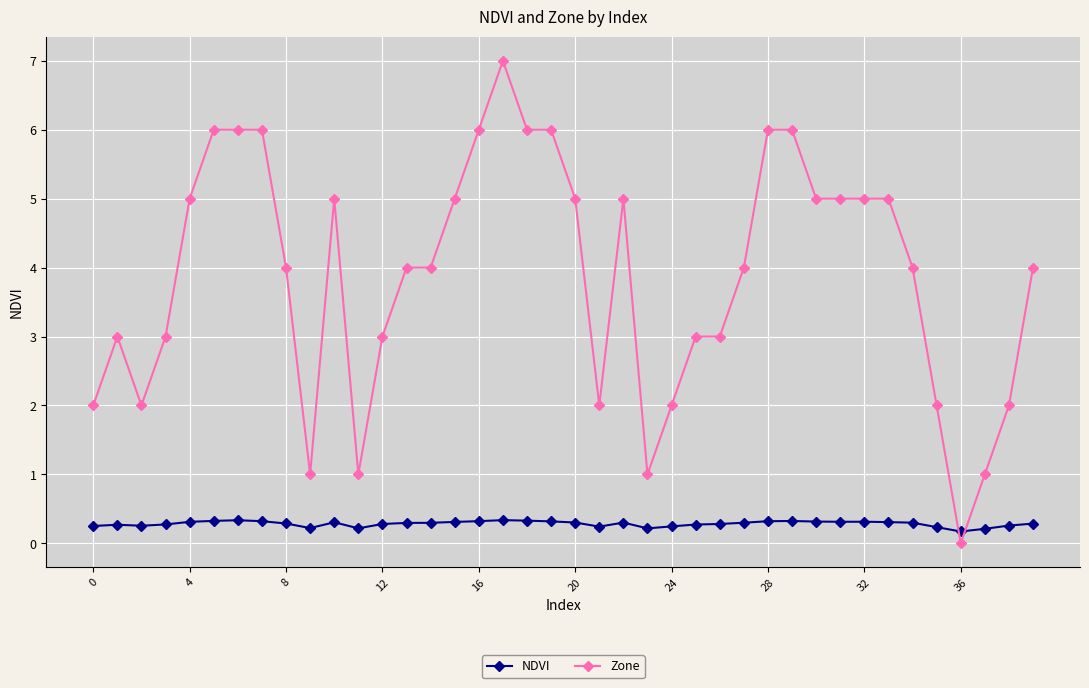

How many lines are shown in the chart?

2